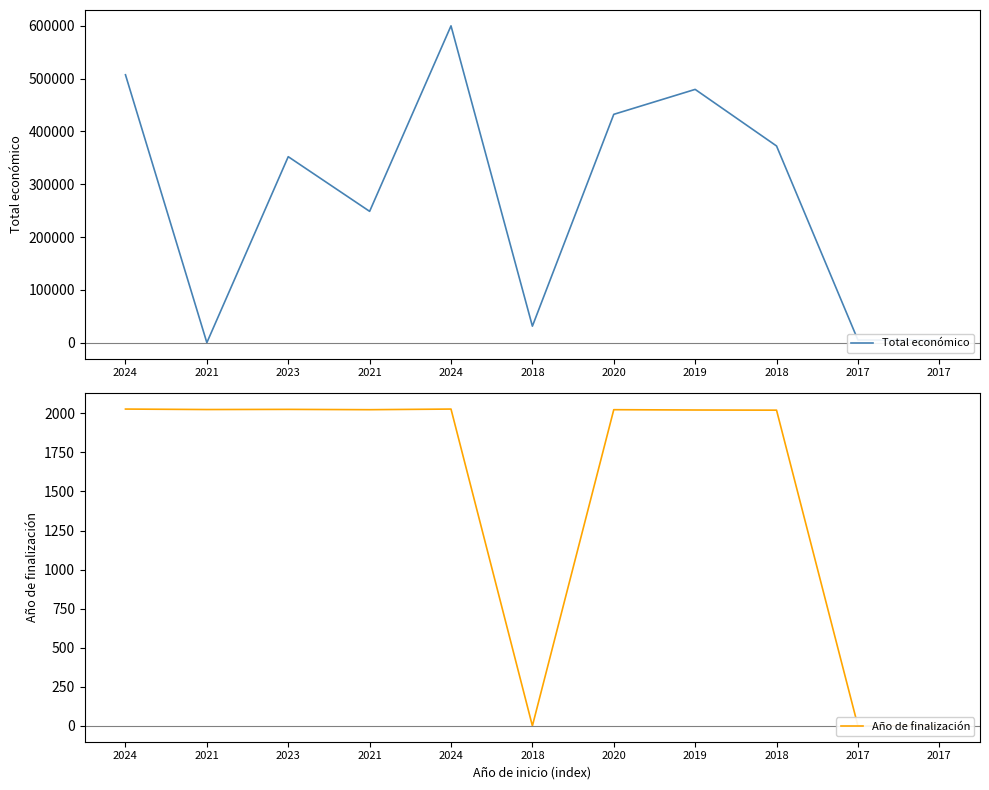

Between 2023 and 2024, which series saw the biggest shift?

Total económico